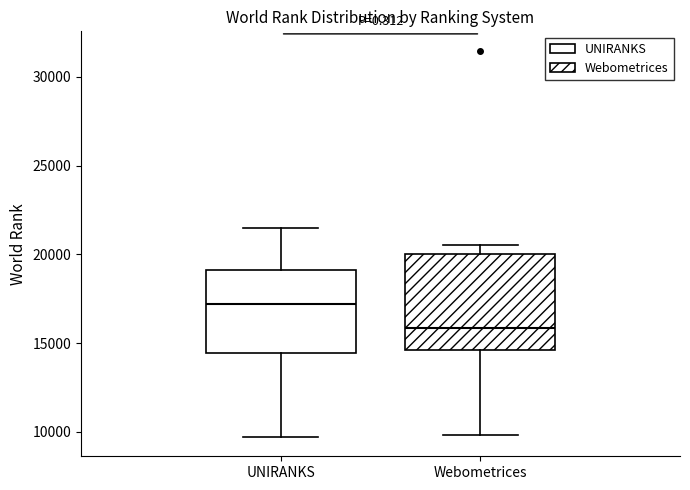

Reading left to right, read every box against the y-axis: the position of its median line, the range the box covers, and the ends of its whiskers. The values are not printed on the chart, so give them approximately, as read against the axis.

UNIRANKS: median 17000, box 14500 to 19000, whiskers 9500 to 21500
Webometrices: median 16000, box 14500 to 20000, whiskers 10000 to 20500